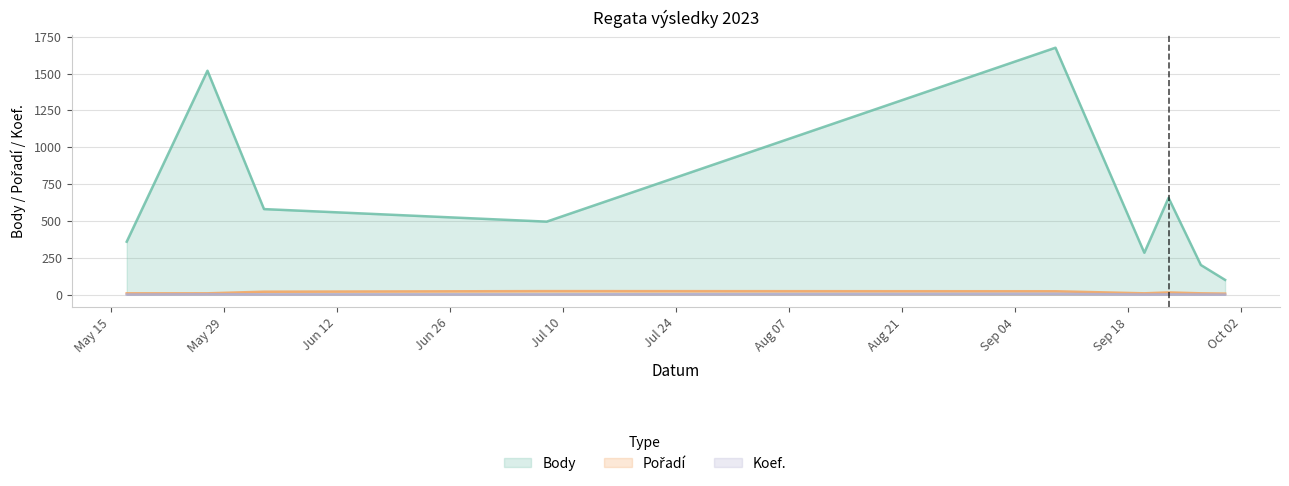

What are all the series names shown in the legend?

Body, Pořadí, Koef.